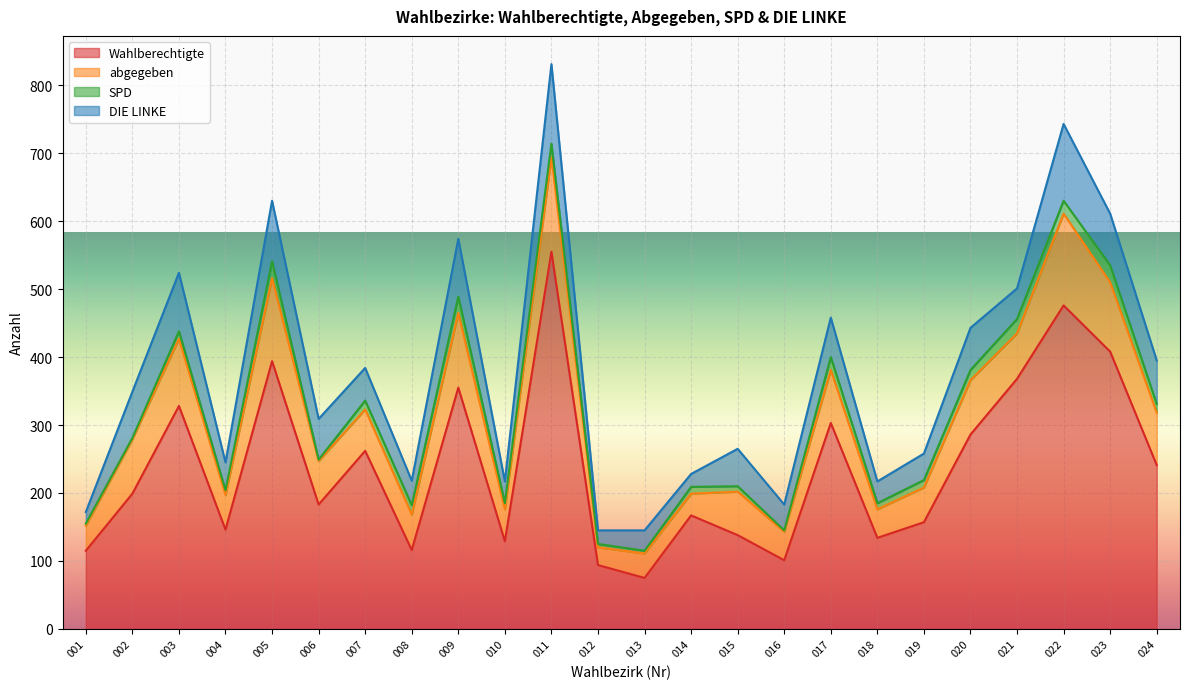

True or false: DIE LINKE has a value of 48 at 007.

True